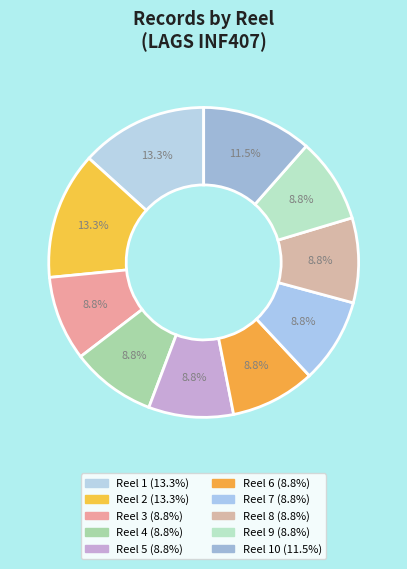

Count the number of slices in the pie.

10